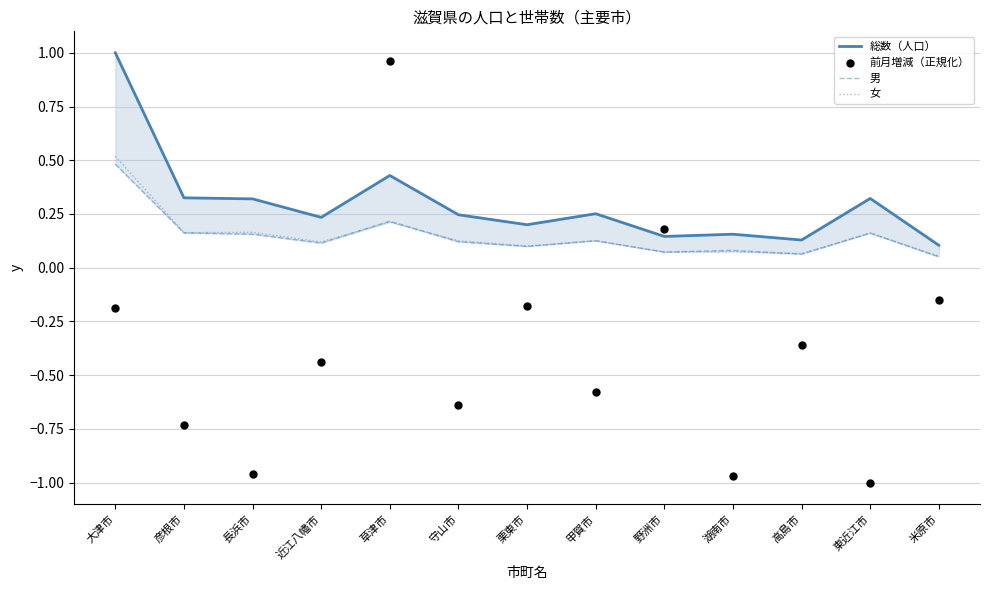

At which category is the sum across all series the highest?

草津市